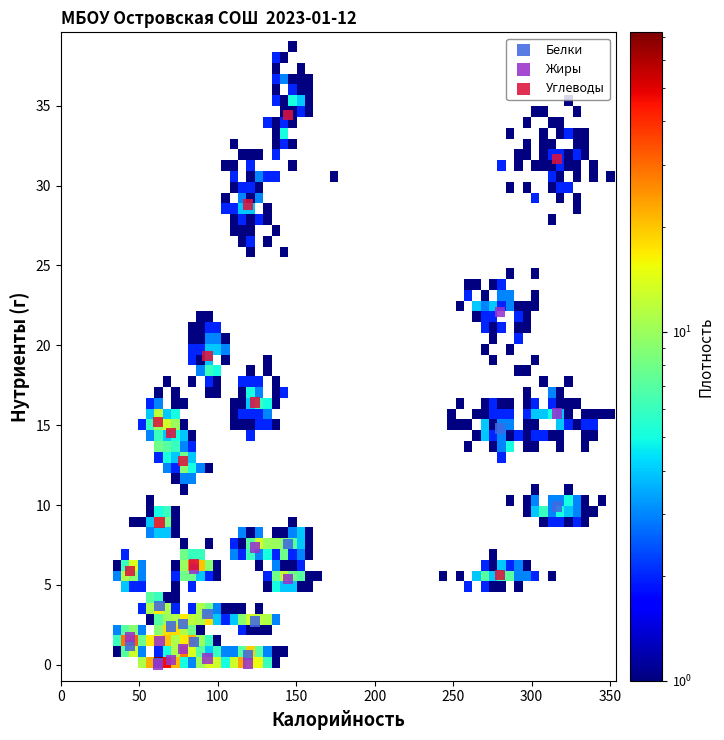

In the Углеводы series, what Y value is closest to 20?

19.3